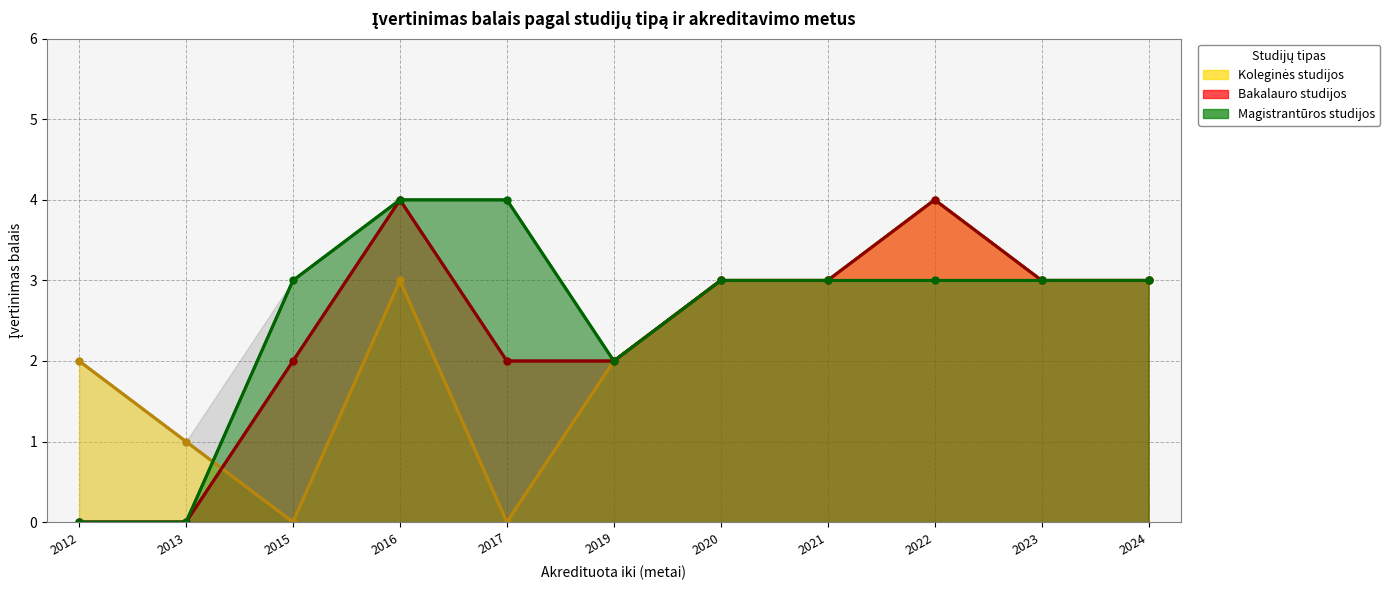

List the series in order of their peak value, lowest first.

Koleginės studijos, Bakalauro studijos, Magistrantūros studijos